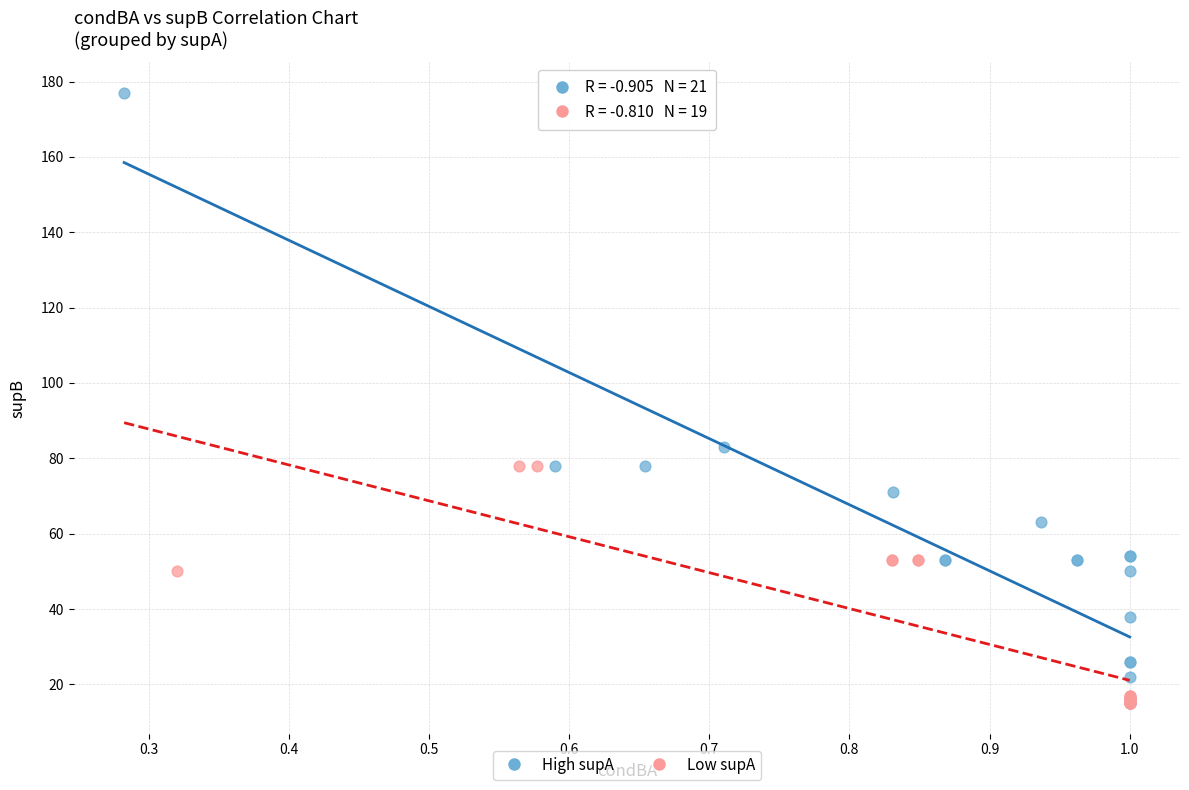

What are all the series names shown in the legend?

High supA, Low supA